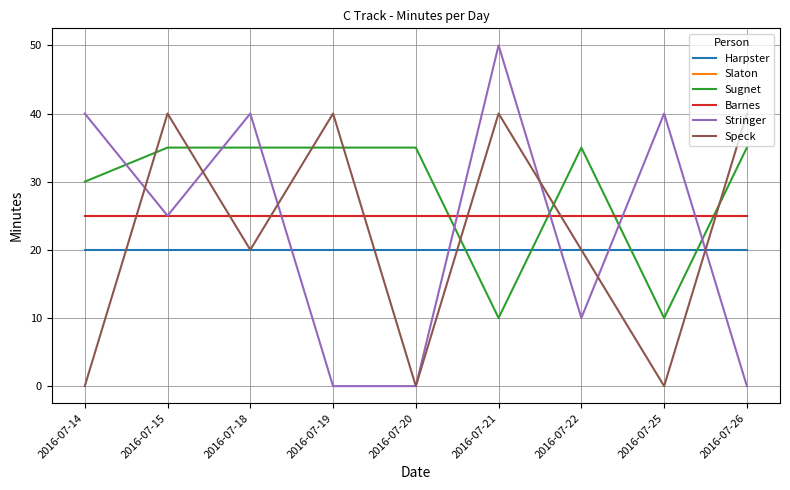

Does the chart have visible grid lines?

Yes